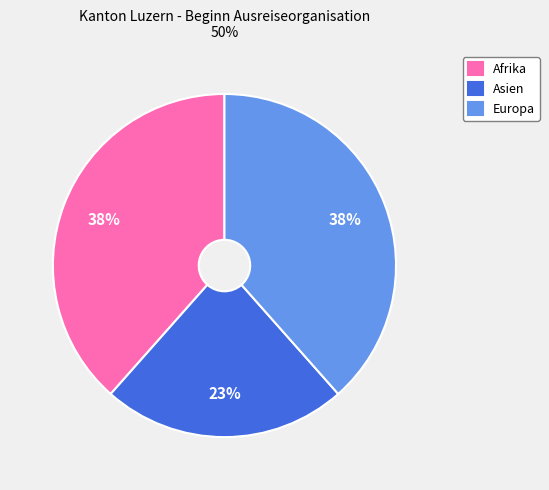

True or false: Asien accounts for 35% of the total.

False